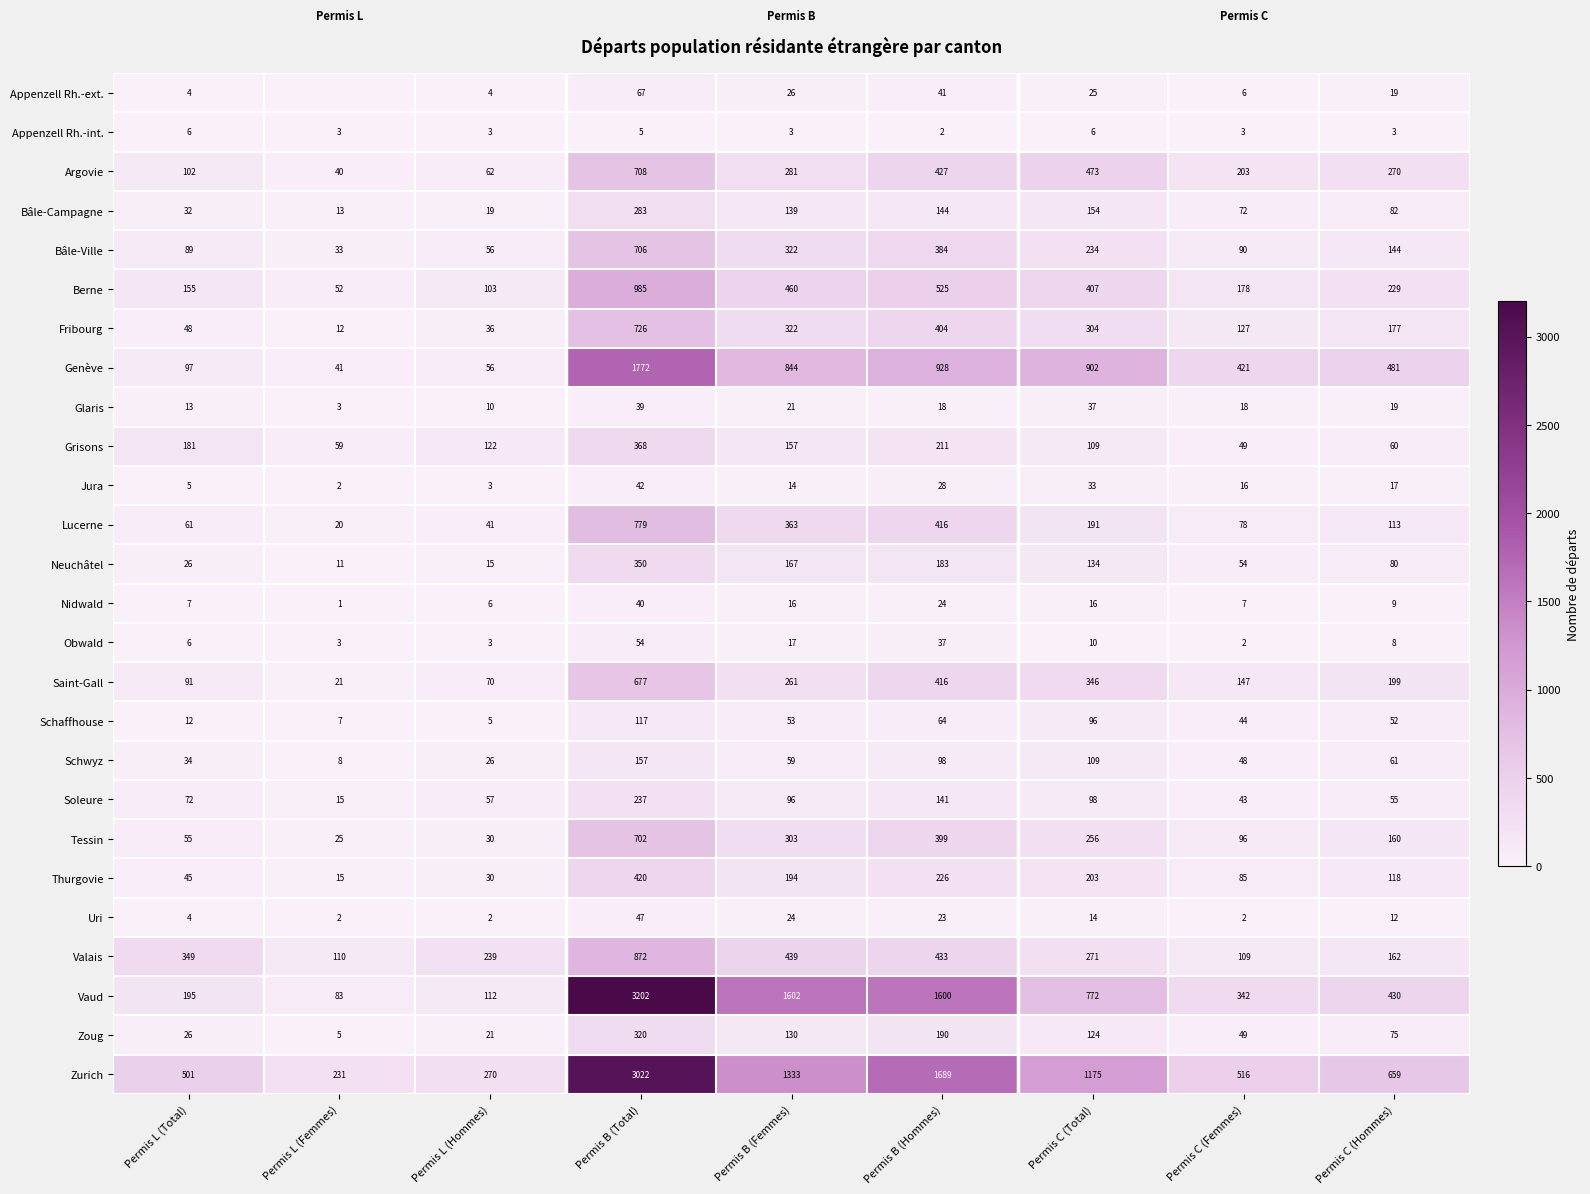

At which label does Soleure reach its minimum?

Permis L (Femmes)